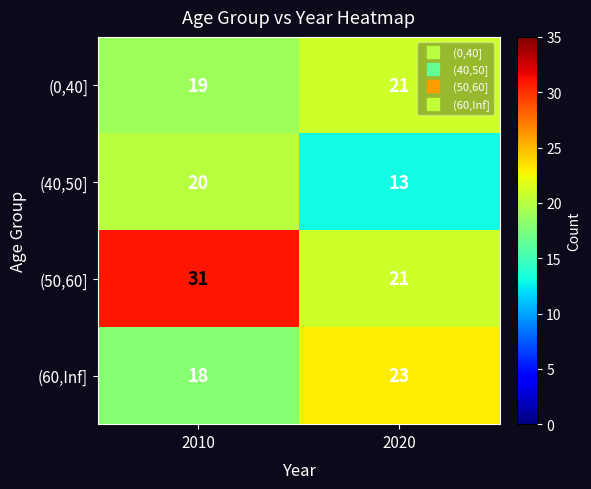

How many data points in (0,40] are less than 21?

1